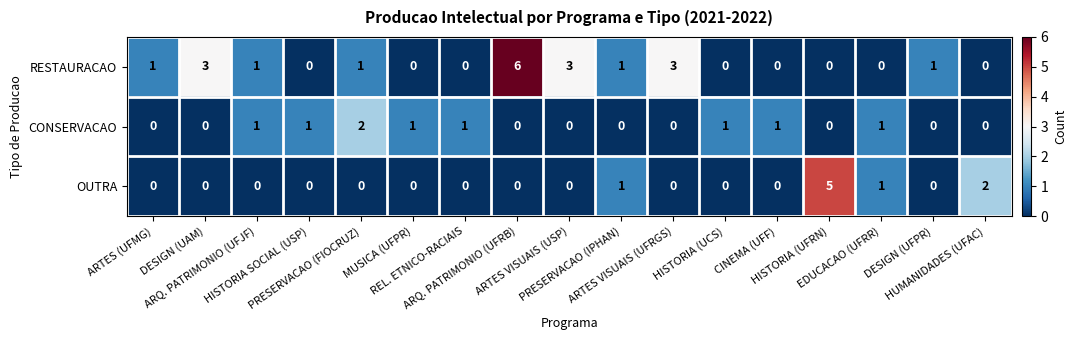

What is the sum of all OUTRA values?

9